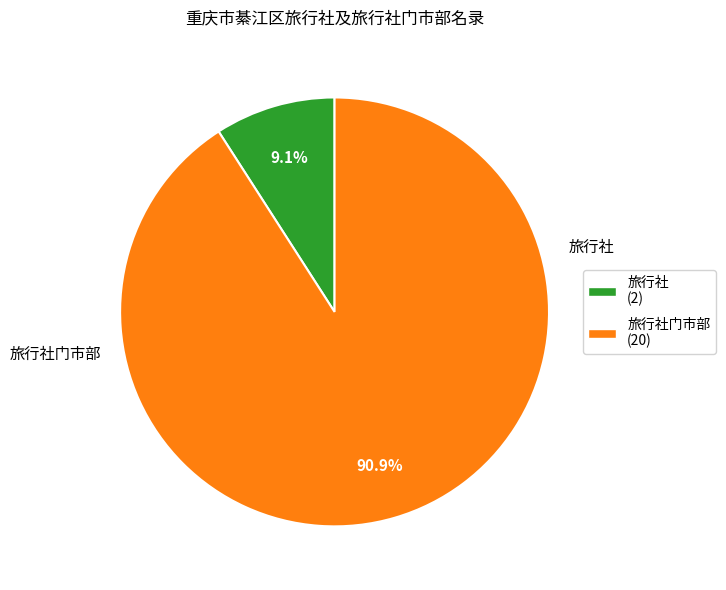

Is the sum of 旅行社门市部 (20) and 旅行社 (2) greater than half?

Yes